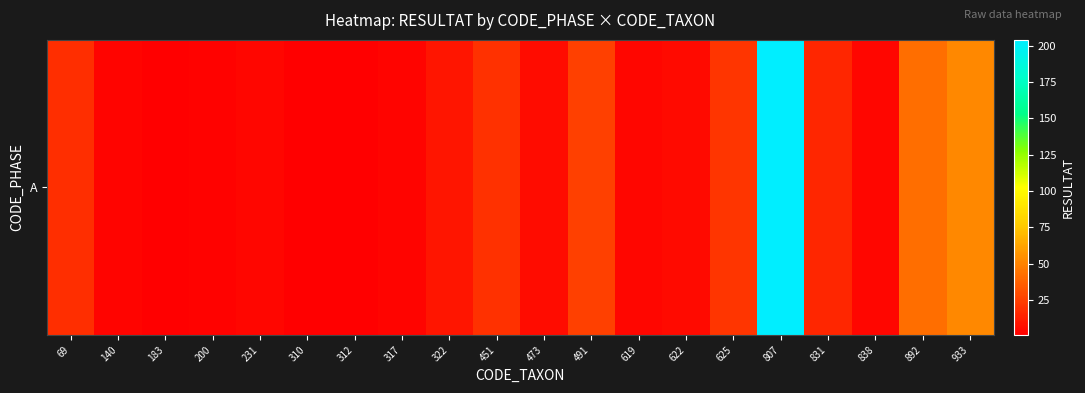

List the labels in order of value, smallest first.

183, 310, 312, 200, 140, 317, 231, 619, 838, 622, 473, 322, 831, 69, 451, 625, 491, 892, 933, 807